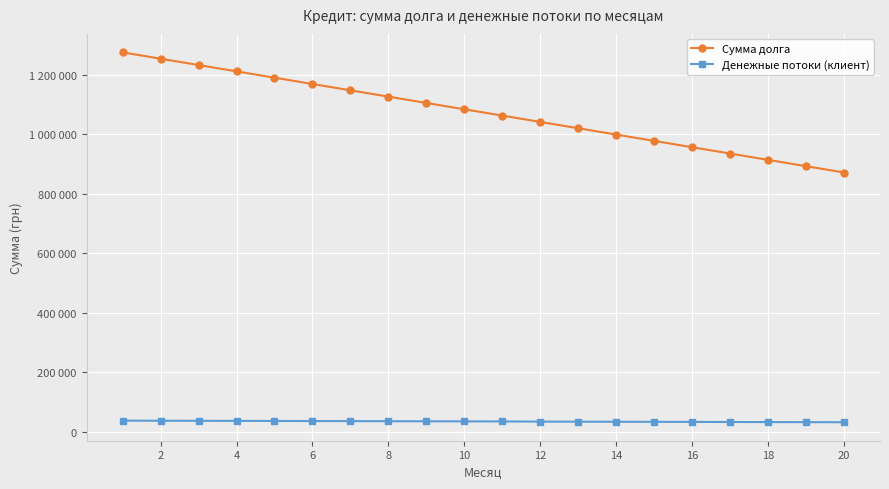

What is the lowest value of the Денежные потоки (клиент) series?

31867.9